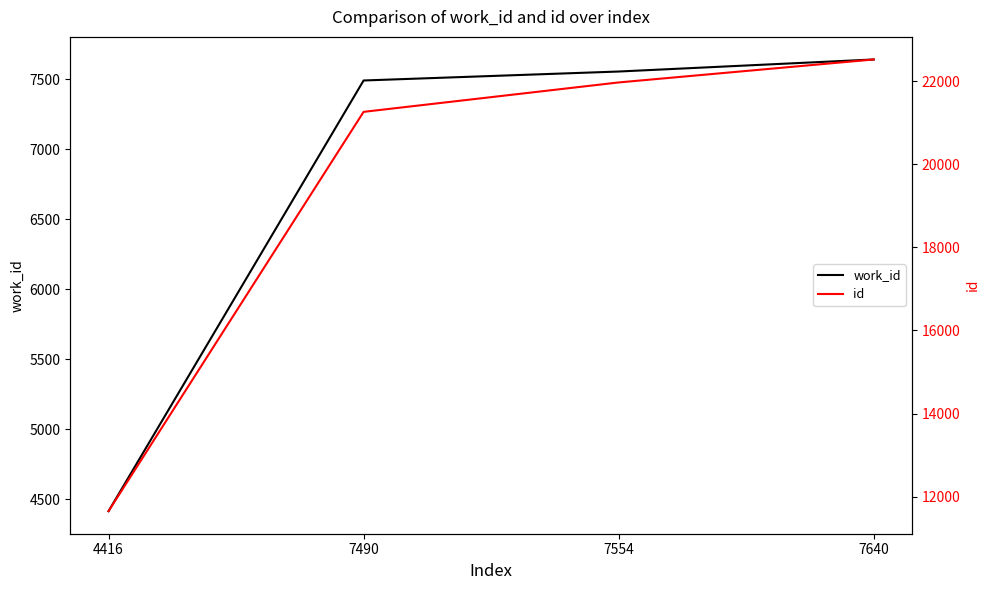

What is the average value of the id series?

19353